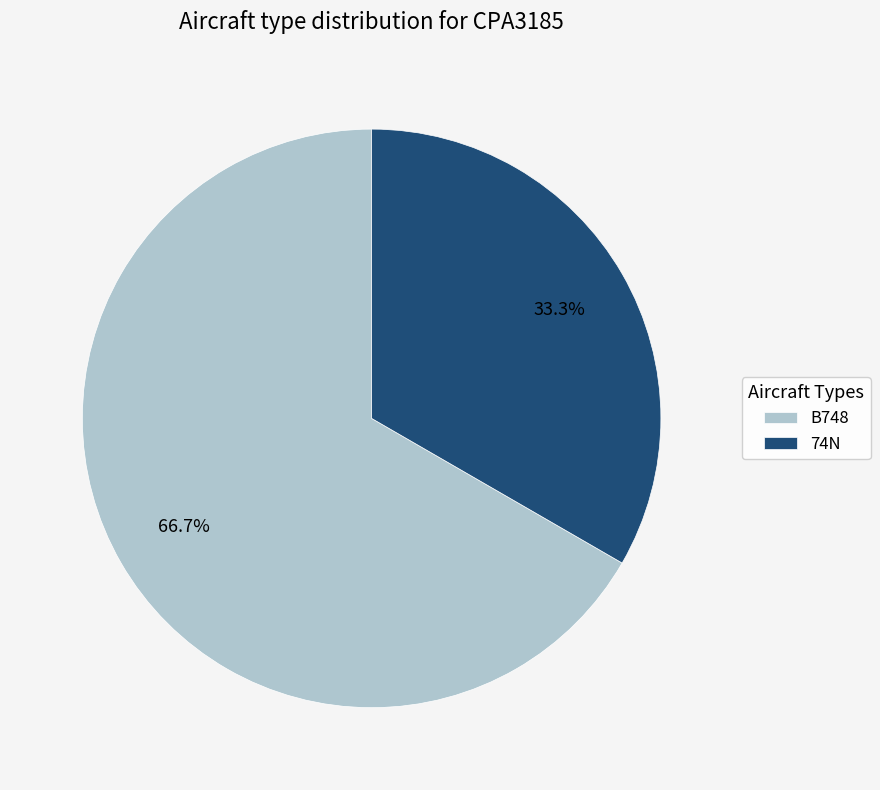

Approximately how many times larger is the value at B748 compared to 74N?

2.0